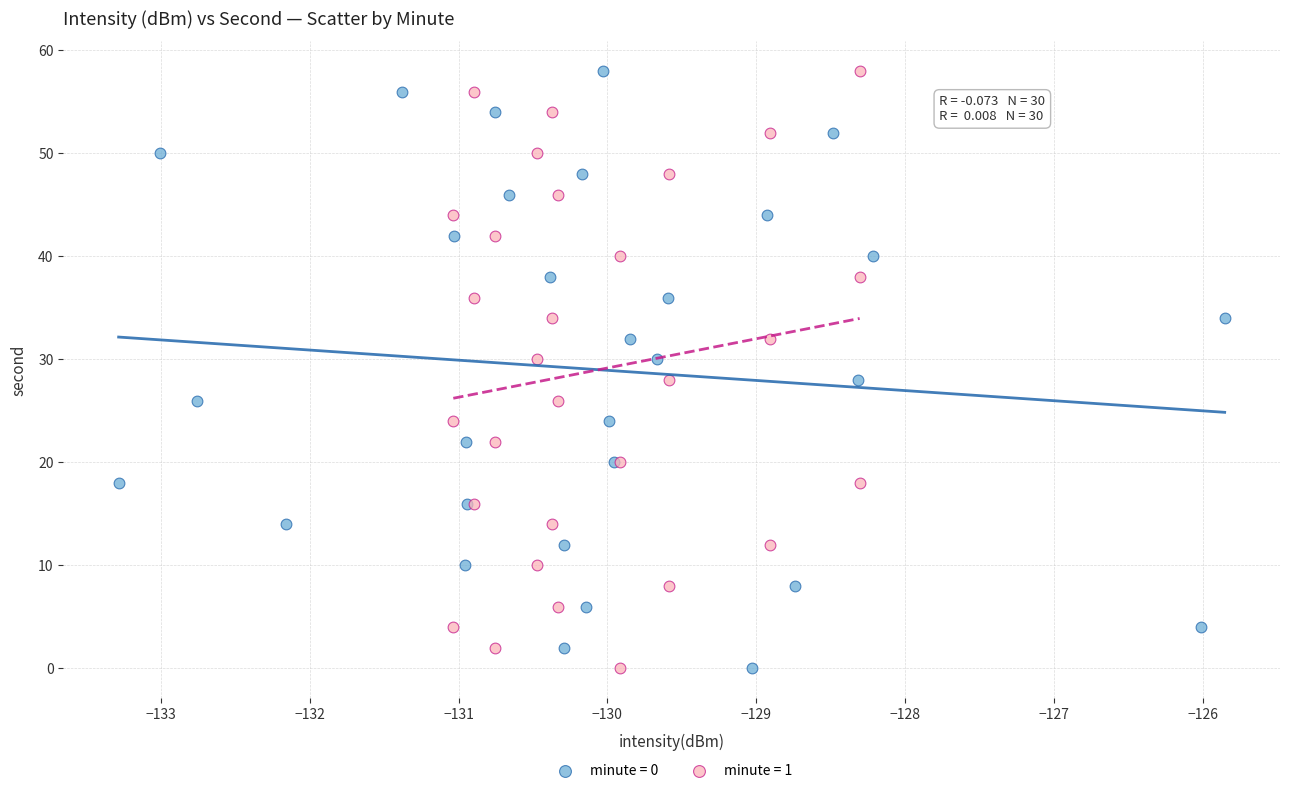

What are all the series names shown in the legend?

minute = 0, minute = 1